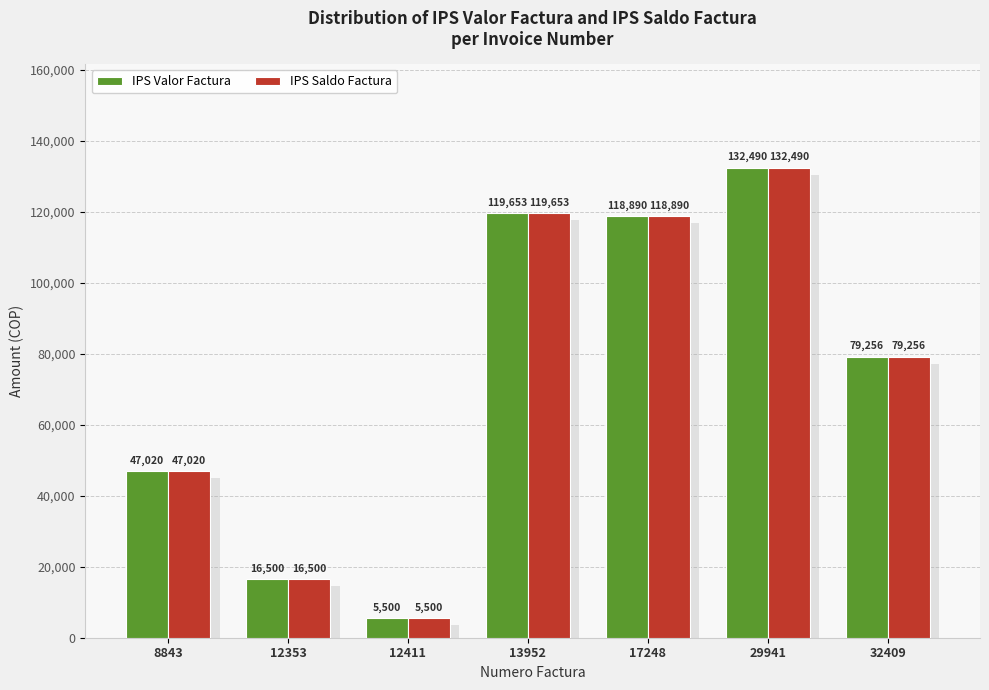

At which label is IPS Saldo Factura closest to 68995?

32409